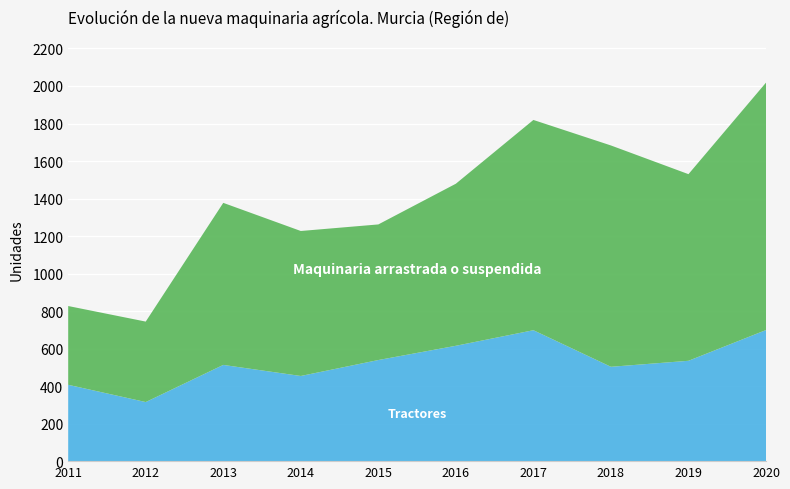

Reading left to right, transcribe all the data shown in this chart.

Tractores: 2011=407	2012=315	2013=513	2014=454	2015=539	2016=615	2017=698	2018=503	2019=535	2020=699
Maquinaria arrastrada o suspendida: 2011=420	2012=429	2013=864	2014=773	2015=723	2016=864	2017=1121	2018=1180	2019=995	2020=1319